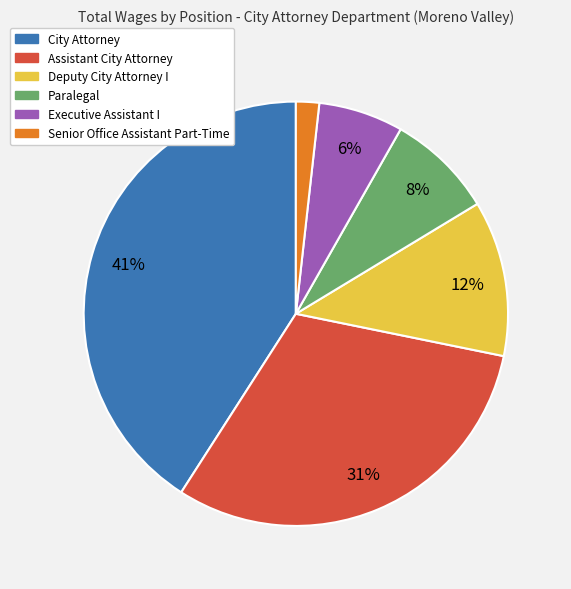

Is the sum of Executive Assistant I and City Attorney greater than half?

No